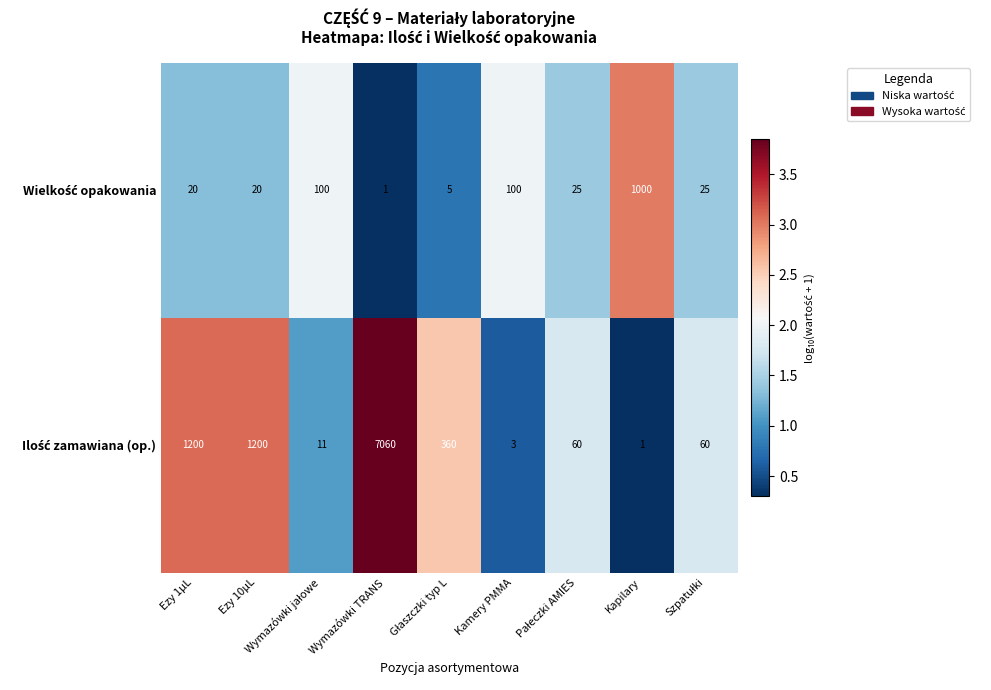

At which category does the chart reach its peak across all series?

Wymazówki TRANS